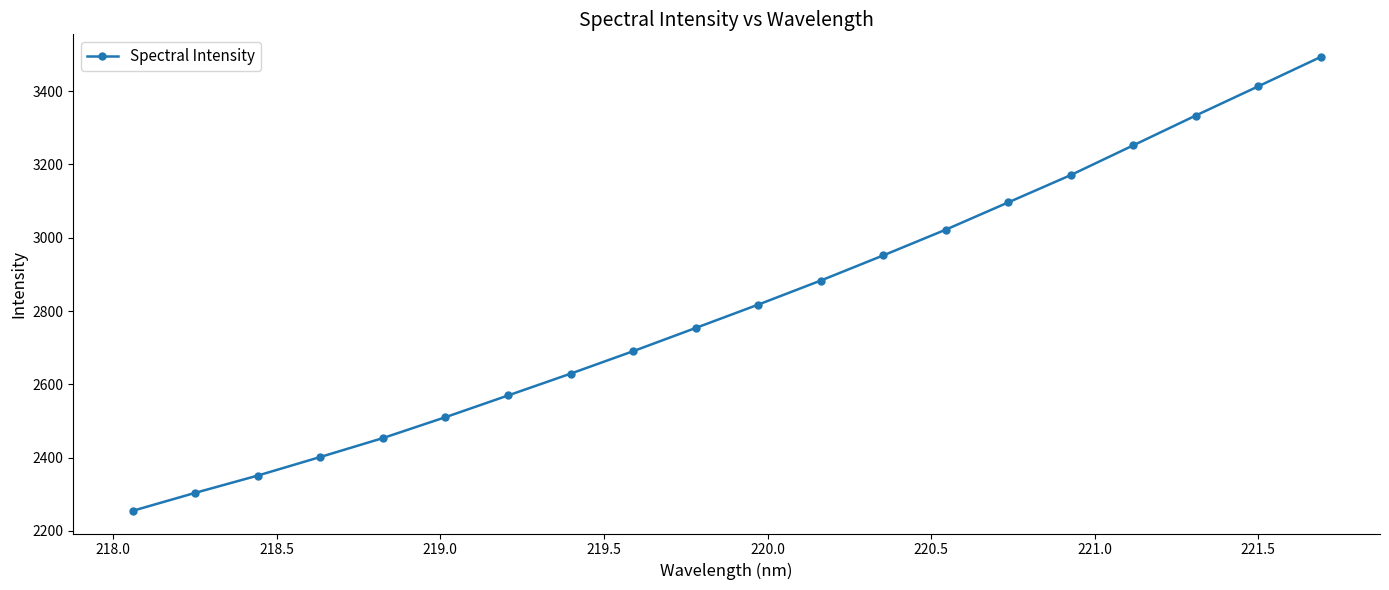

What is the difference between the maximum and second lowest values?

1189.5